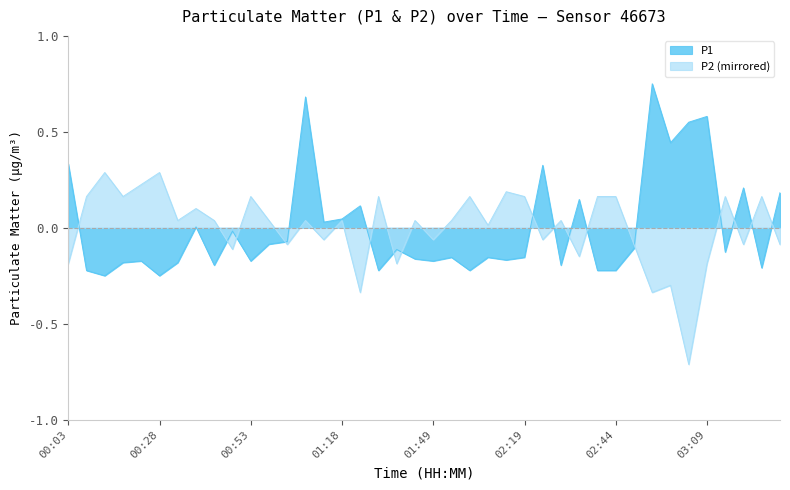

List the series in order of their peak value, lowest first.

P2 (mirrored), P1